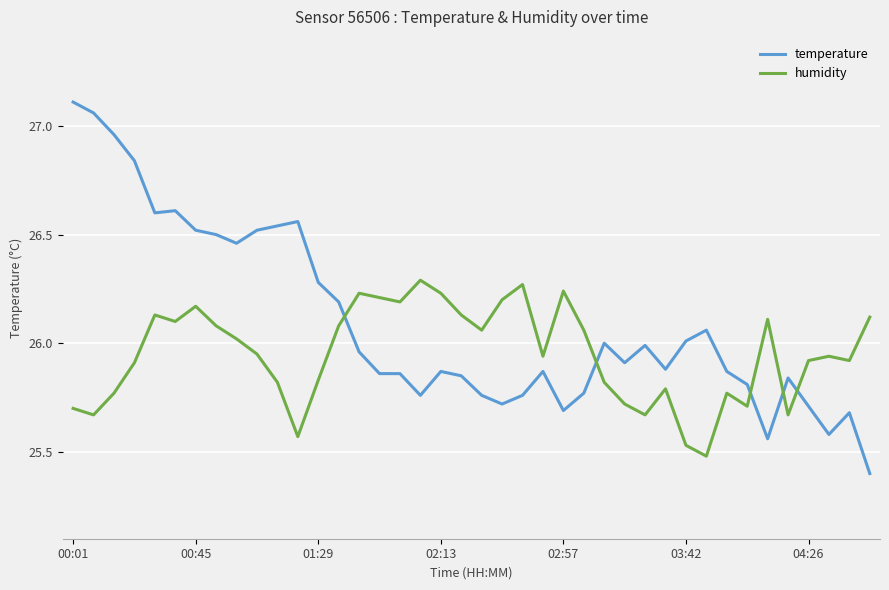

In humidity, how many points are higher than both neighbors (excluding endpoints)?

10